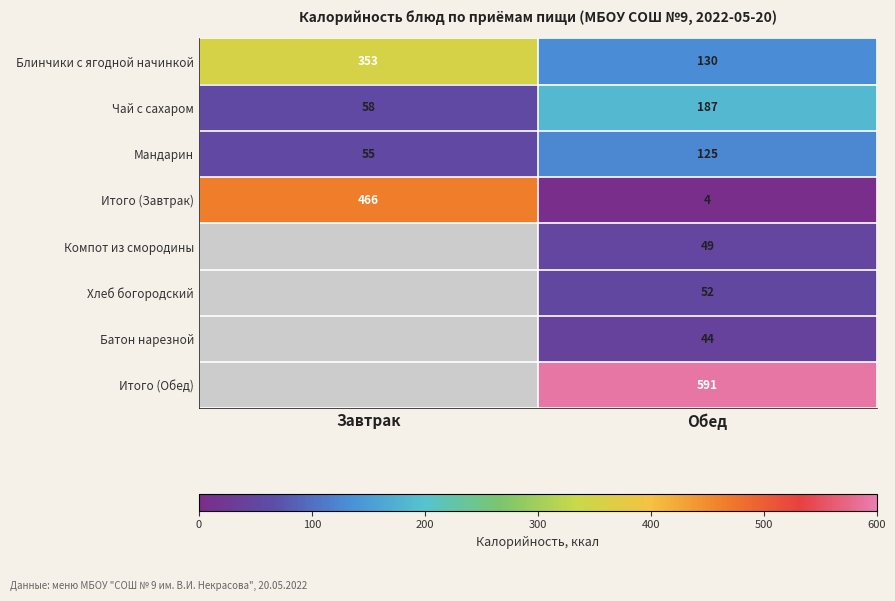

At how many categories does at least one series exceed 488?

1